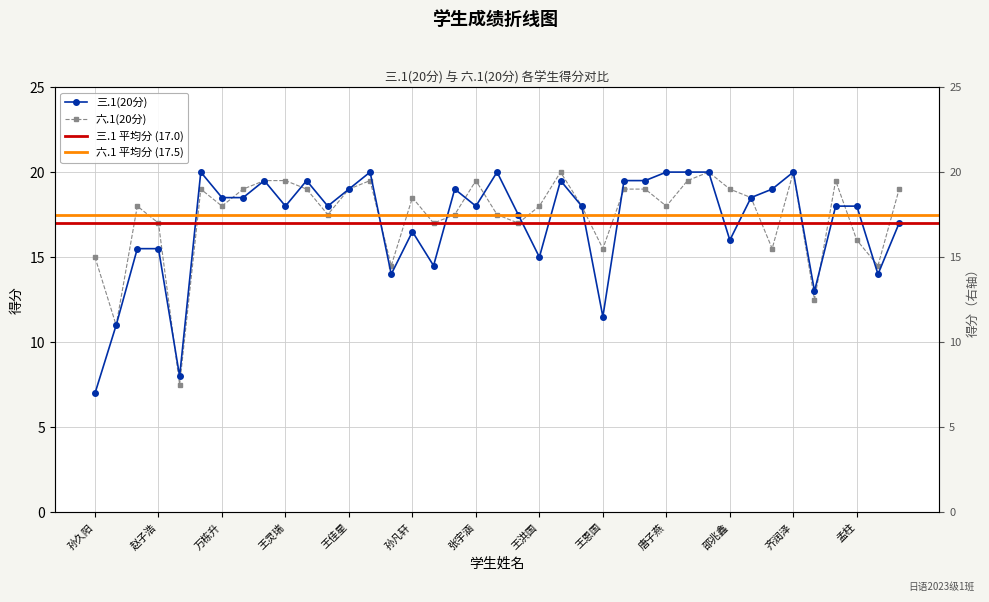

After their last crossing, which series has the higher values: 六.1(20分) or 三.1(20分)?

六.1(20分)